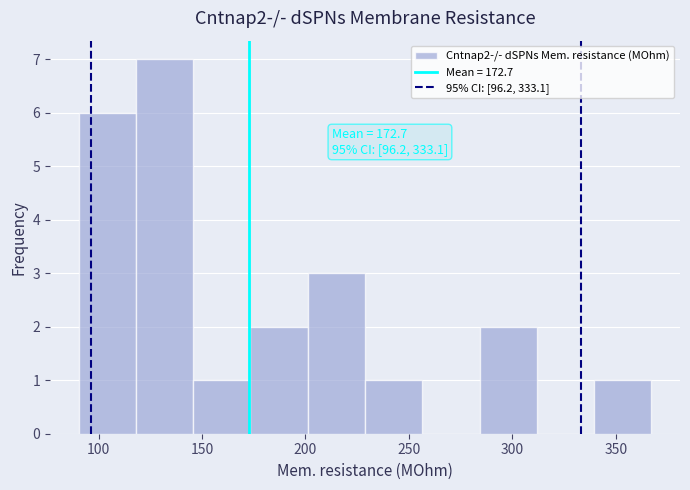

Over which range of the x-axis is the bar tallest?

120 to 145